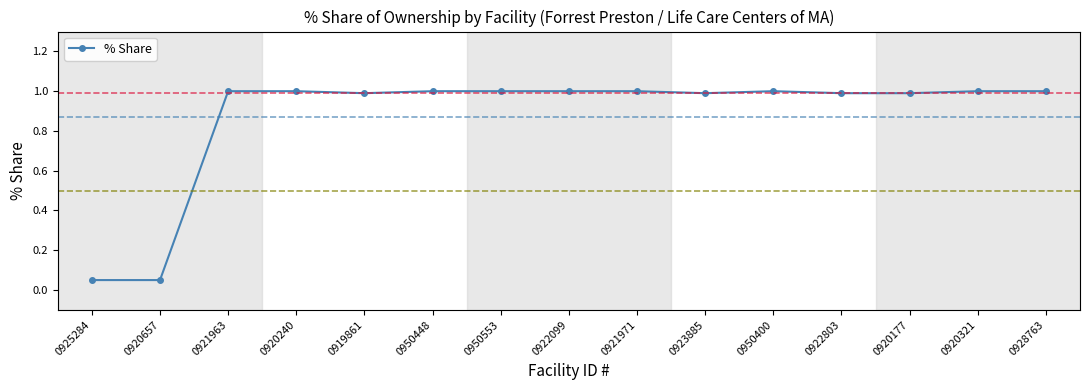

What position from the right is 0950553?

9